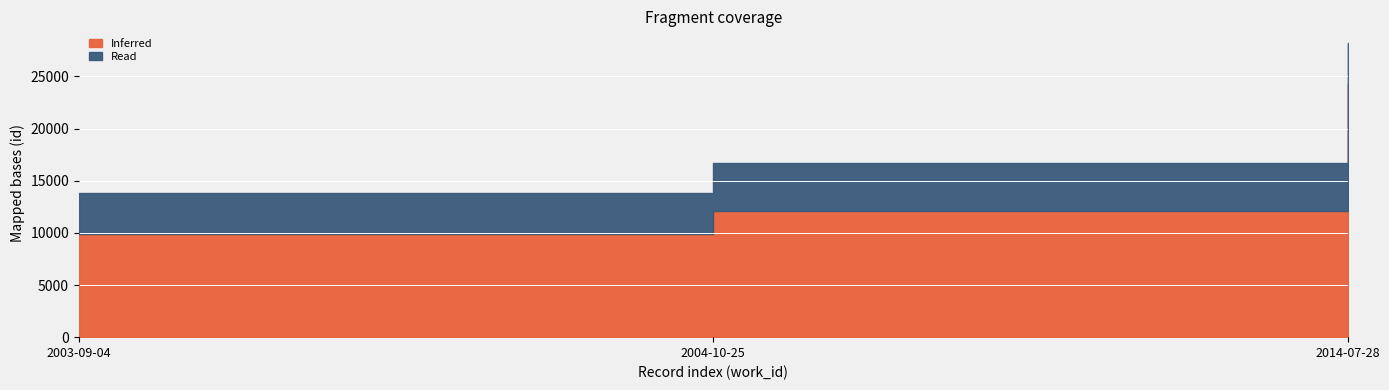

List the labels in order of Inferred value, smallest first.

2003-09-04, 2004-10-25, 2014-07-28